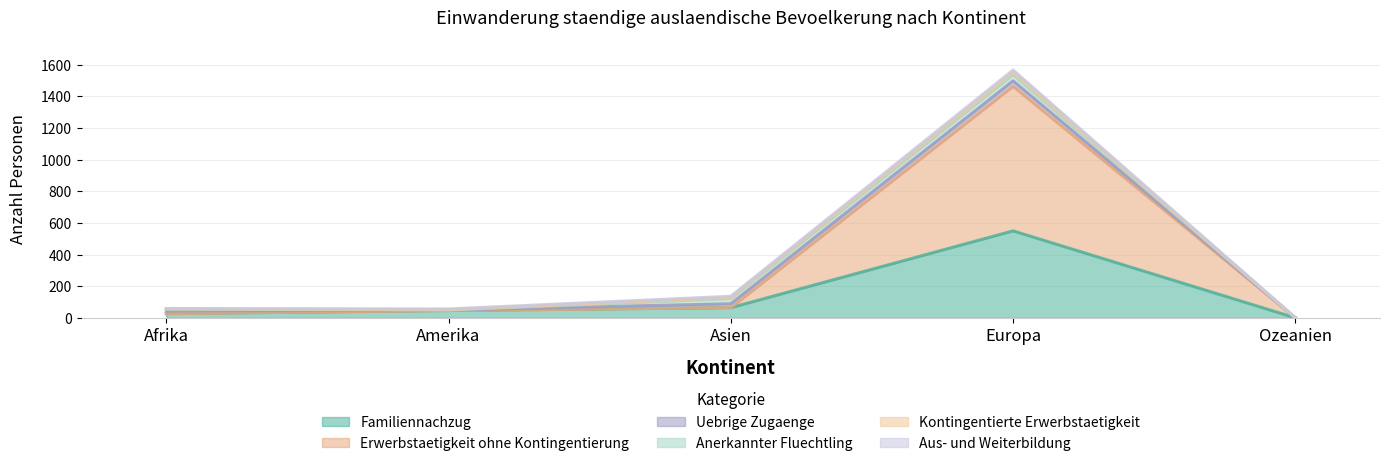

Between which two adjacent categories do Uebrige Zugaenge and Kontingentierte Erwerbstaetigkeit first intersect?

Europa and Ozeanien